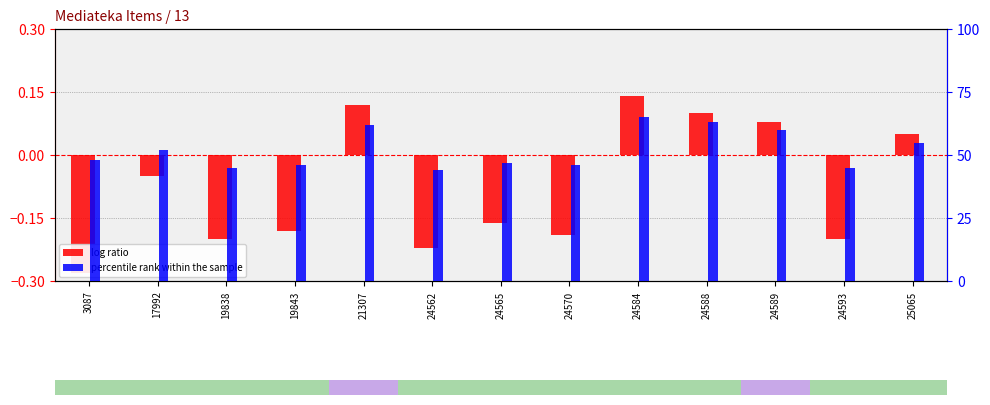

How many bars are there in total?

26